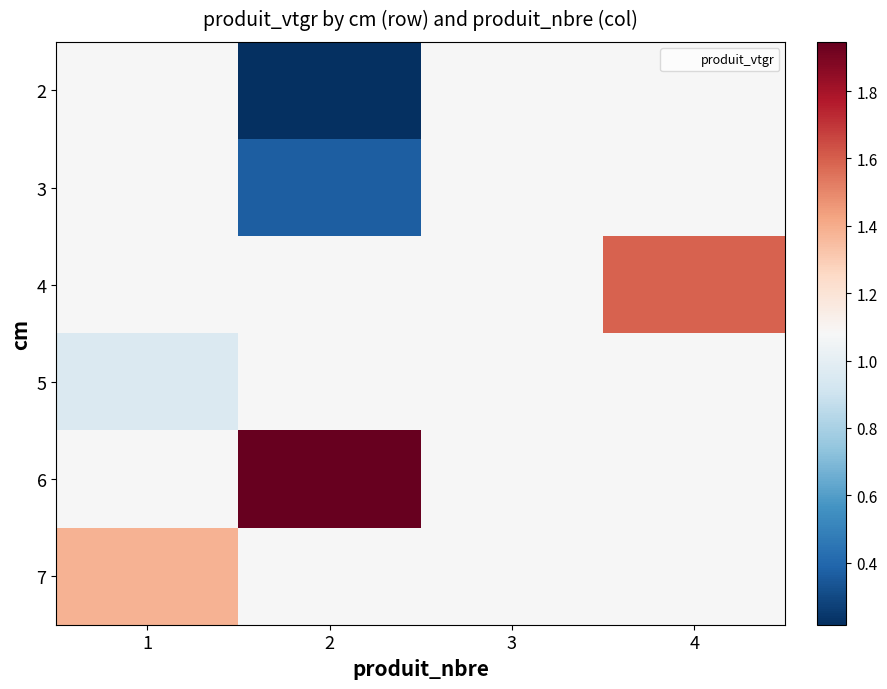

Reading left to right, list all the values displayed in this chart.

2: 1=1.1	2=0.2	3=1.1	4=1.1
3: 1=1.1	2=0.4	3=1.1	4=1.1
4: 1=1.1	2=1.1	3=1.1	4=1.6
5: 1=1.0	2=1.1	3=1.1	4=1.1
6: 1=1.1	2=1.9	3=1.1	4=1.1
7: 1=1.4	2=1.1	3=1.1	4=1.1